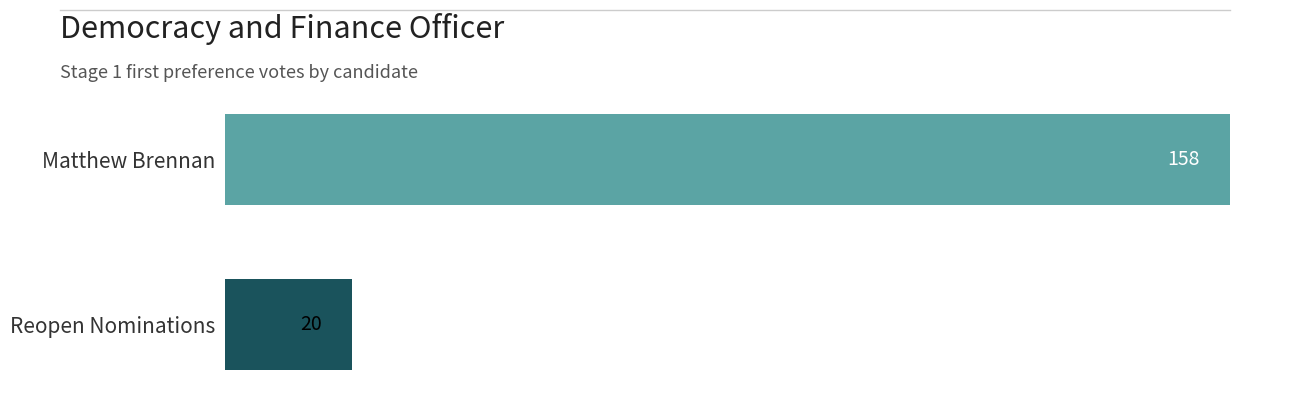

Which label corresponds to the smallest value in the chart?

Reopen Nominations